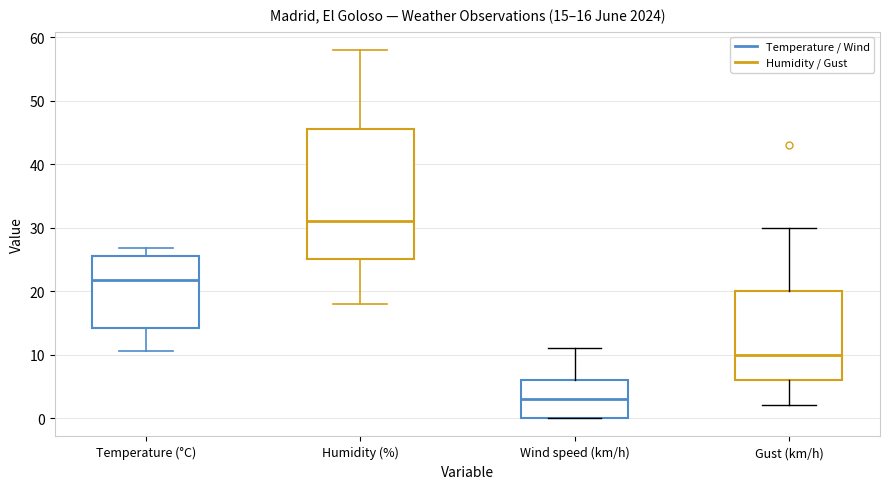

Which box has the lowest median line?

Wind speed (km/h)